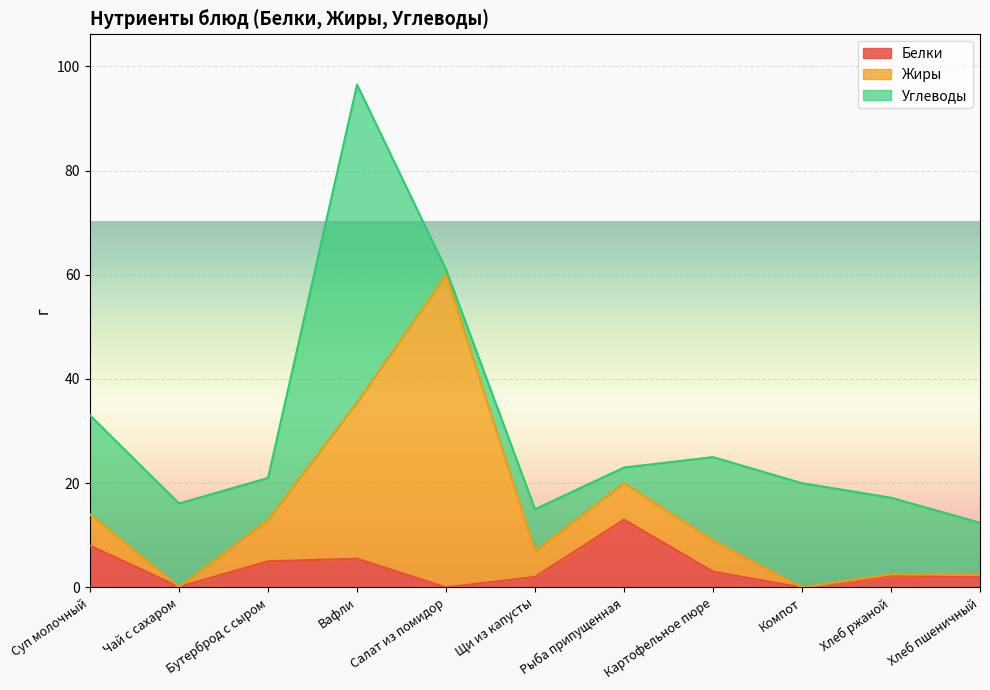

List the series in order of their overall mean, lowest first.

Белки, Жиры, Углеводы